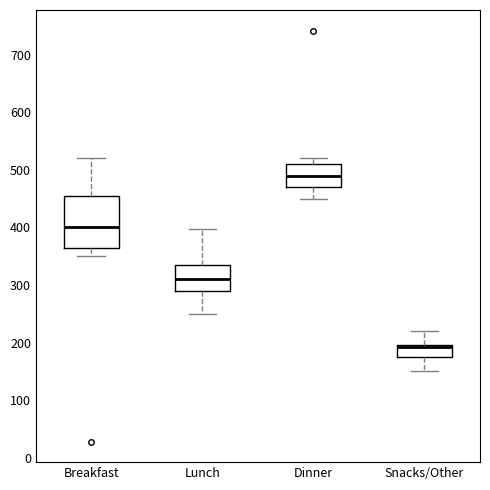

Which box's median line is the highest?

Dinner